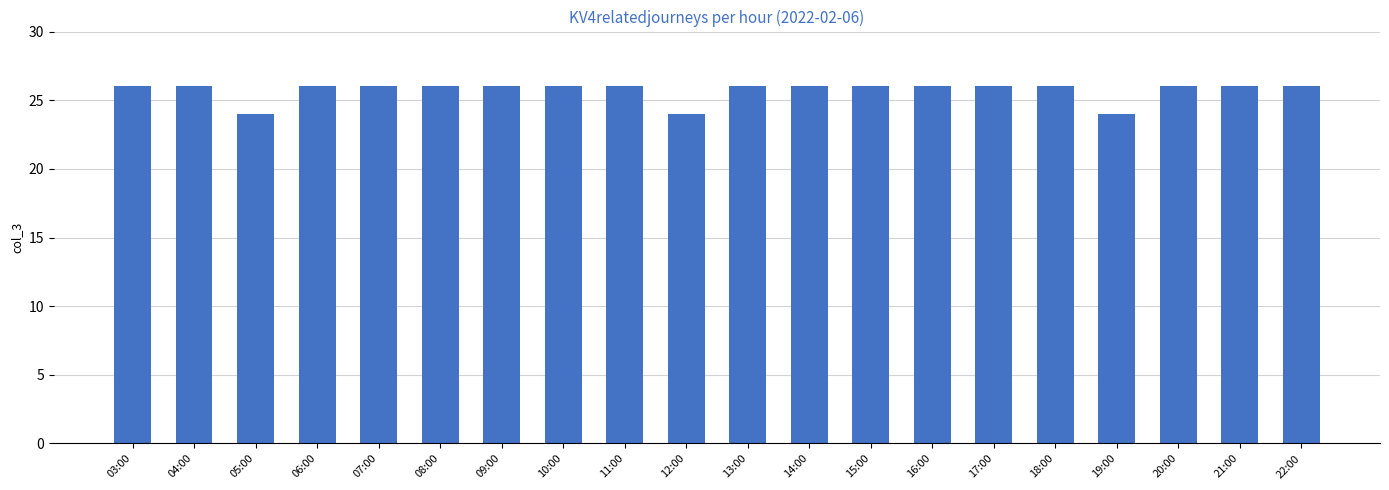

Reading left to right, extract all data points from this chart.

26	26	24	26	26	26	26	26	26	24	26	26	26	26	26	26	24	26	26	26